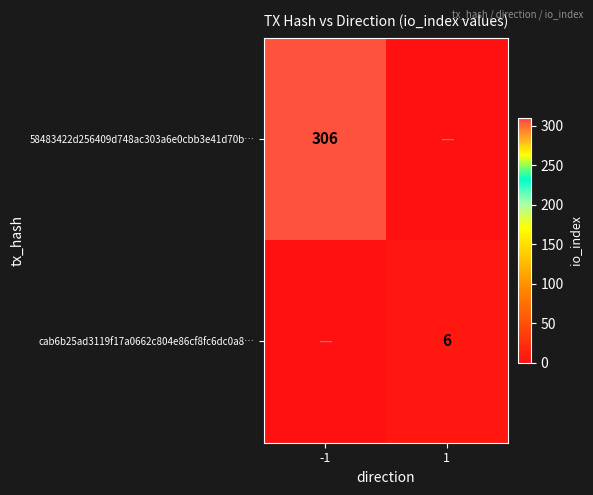

What is the spread (max minus min) of values at -1?

306